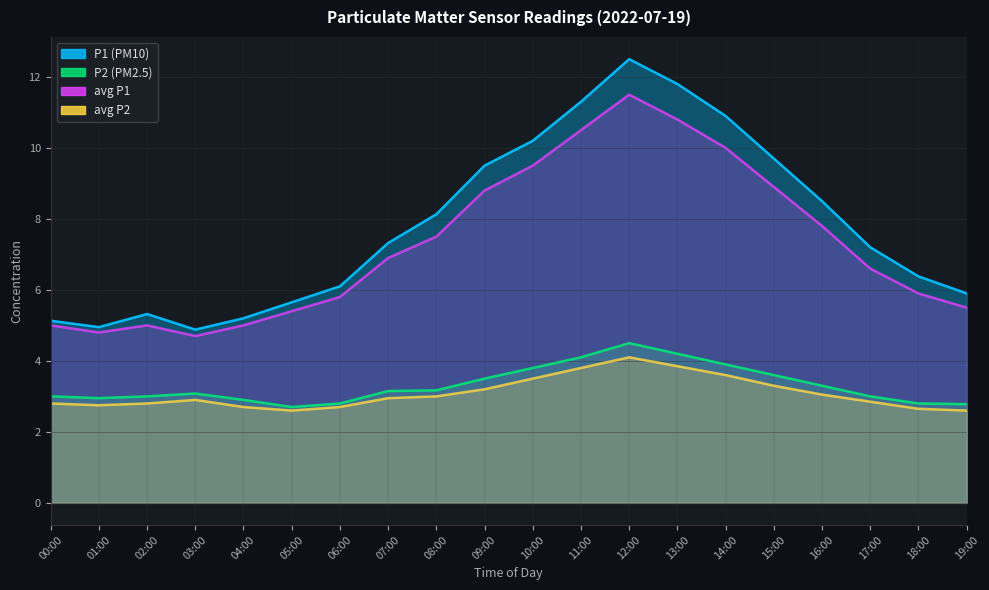

The value of P2 at 03:00 is 3.1. True or false?

True